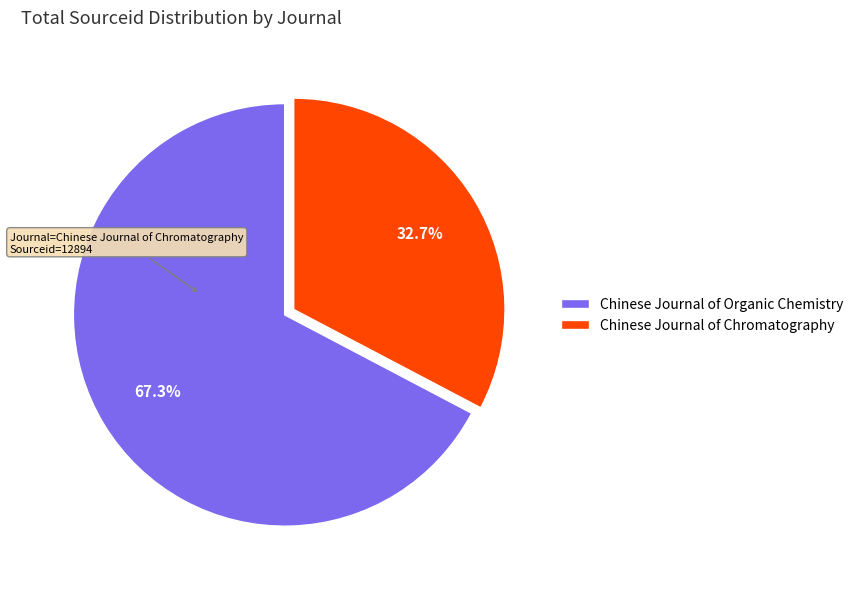

To the nearest percent, what percentage of the pie is Chinese Journal of Organic Chemistry?

67%